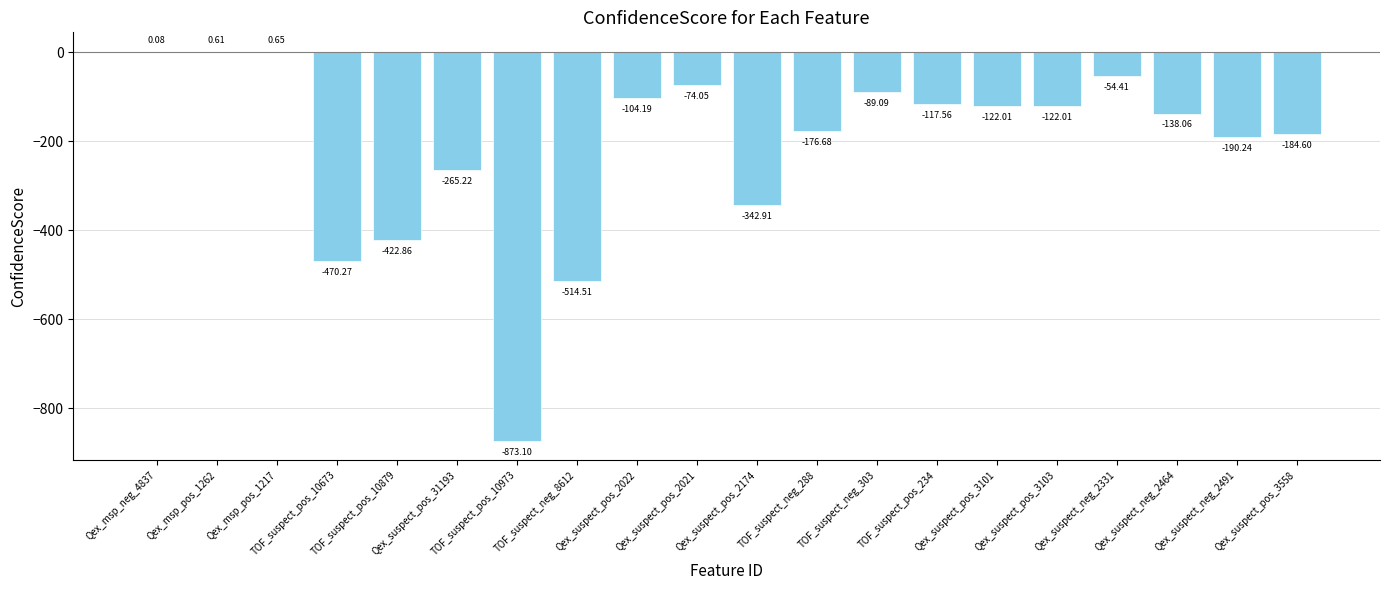

What is the difference between the values at Qex_msp_pos_1262 and Qex_suspect_pos_3101?

122.6